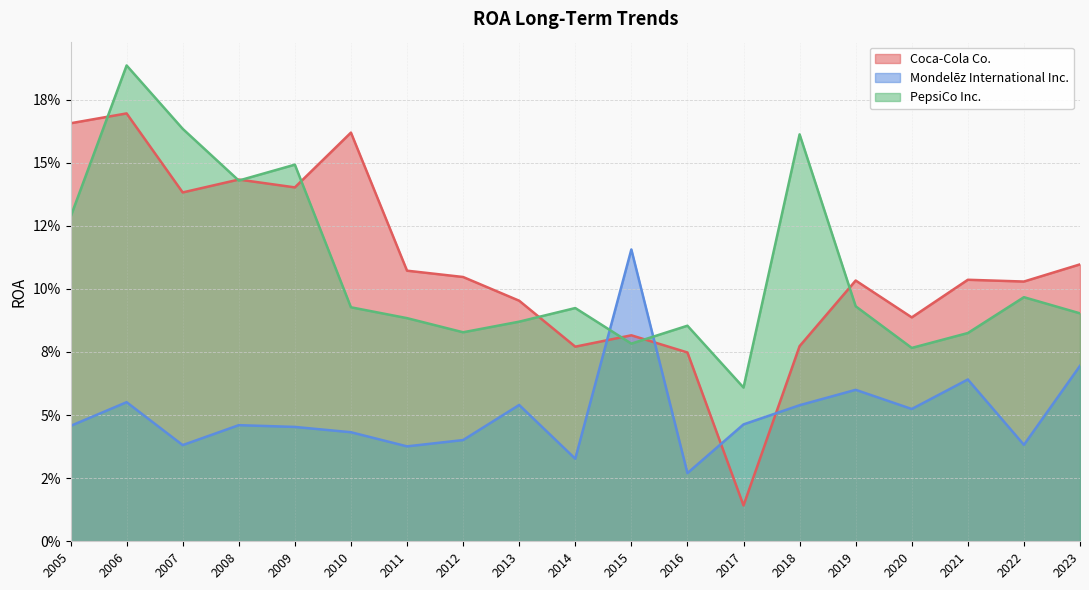

Which series ends up on top after the final intersection of PepsiCo Inc. and Mondelēz International Inc.?

PepsiCo Inc.